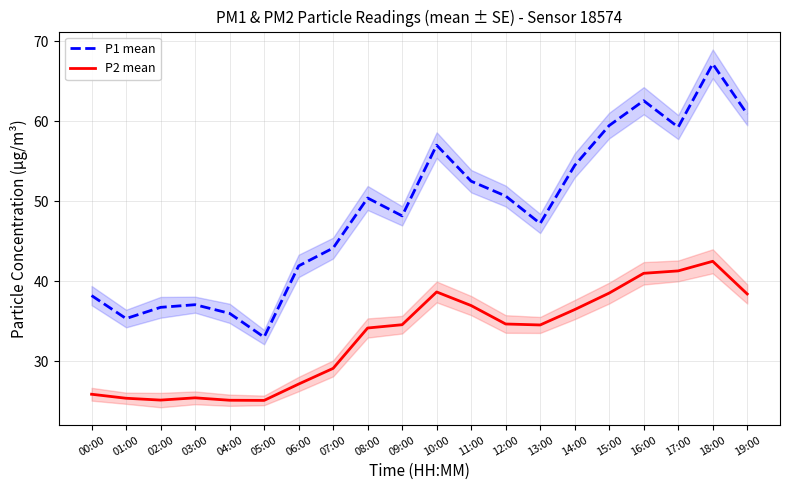

What value does the P2 mean series have at 02:00?

25.2